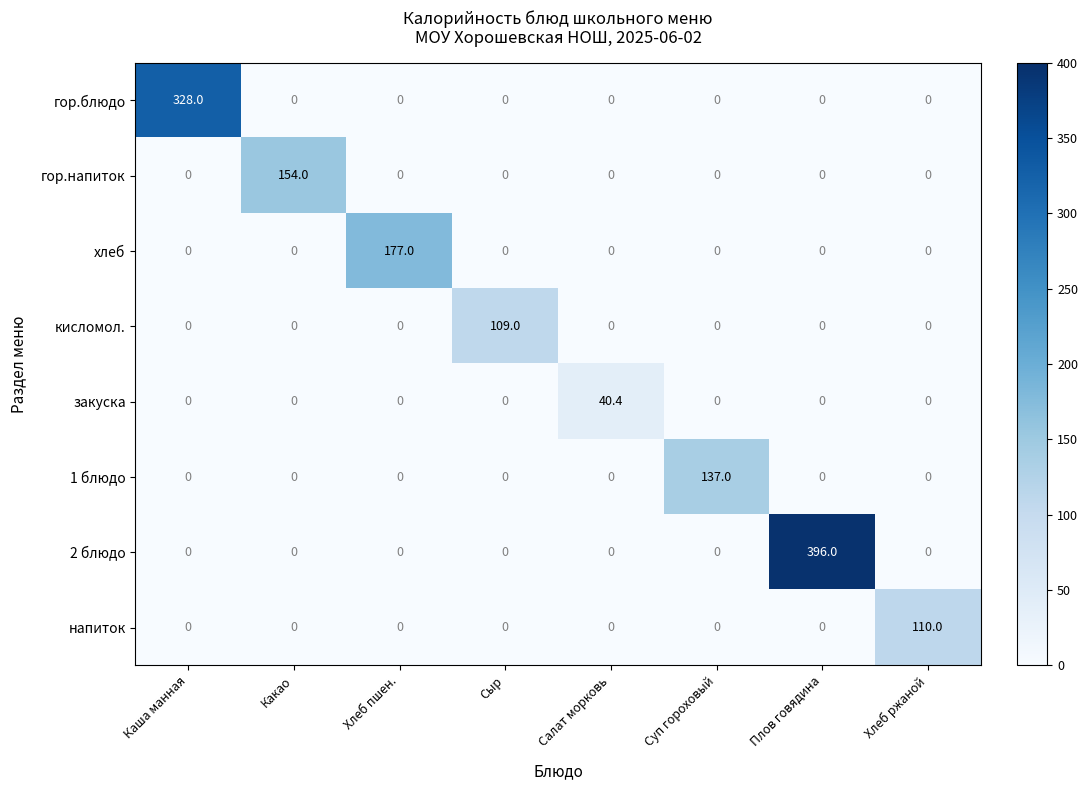

How many positive values does the кисломол. series have?

1